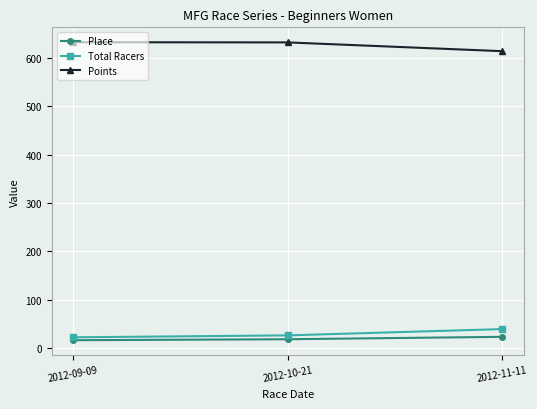

What is the difference between the highest and lowest values at 2012-09-09?

616.7